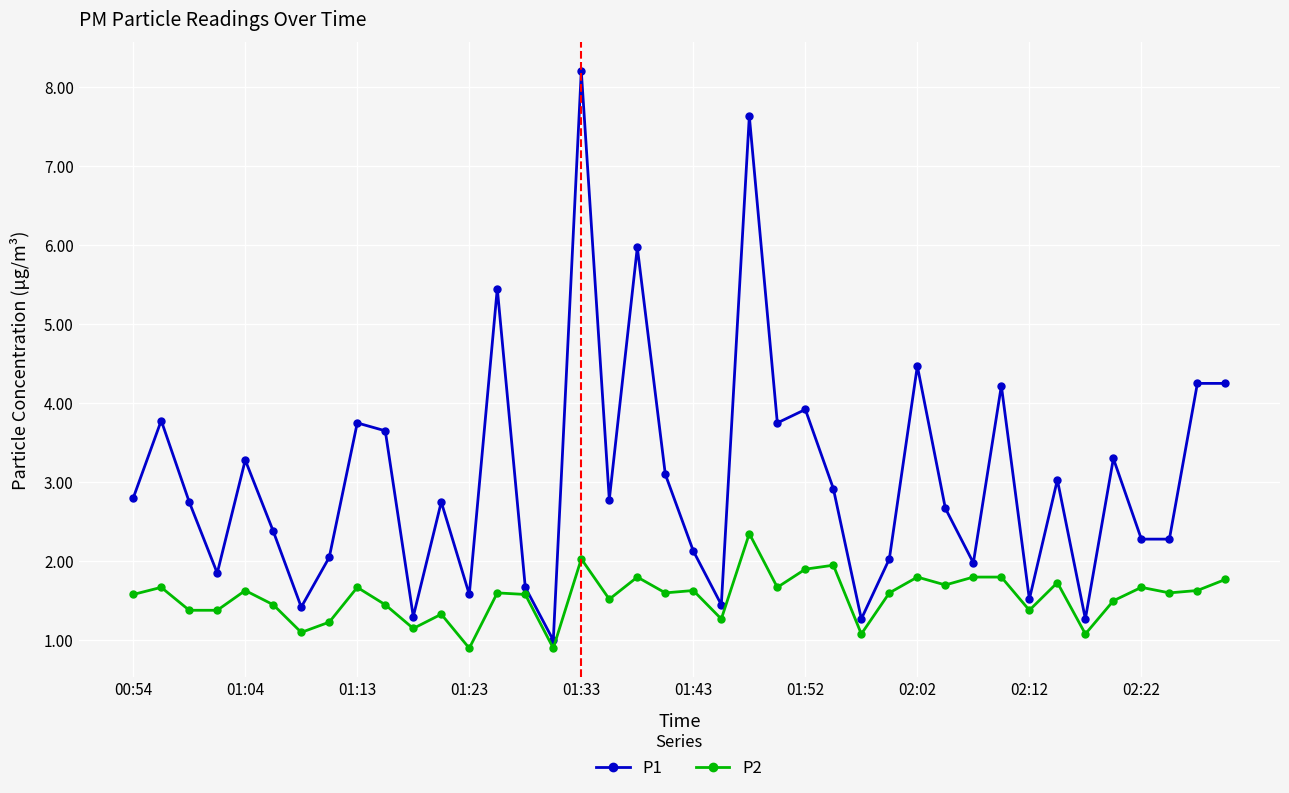

Which series has the largest range (max minus min)?

P1